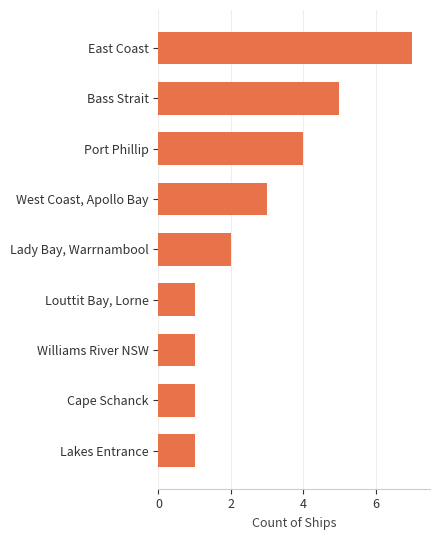

How many bars are there in total?

9